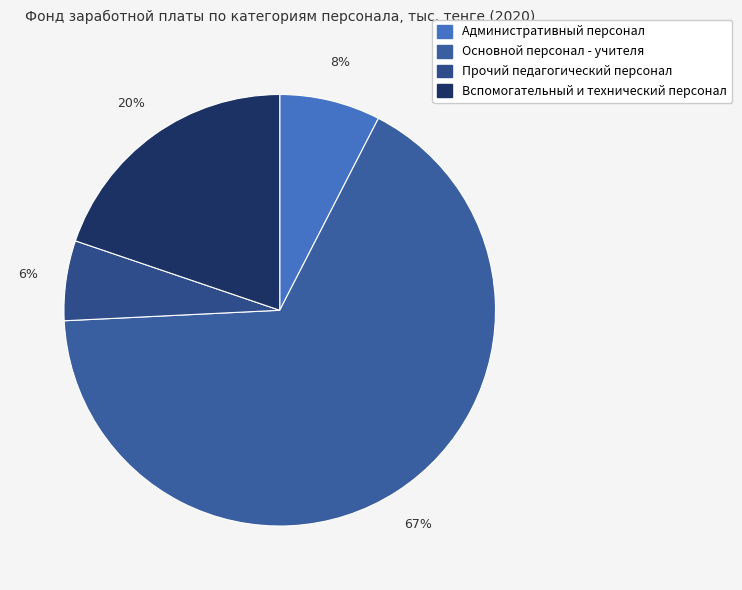

Combined, do Административный персонал and Прочий педагогический персонал account for over 50%?

No